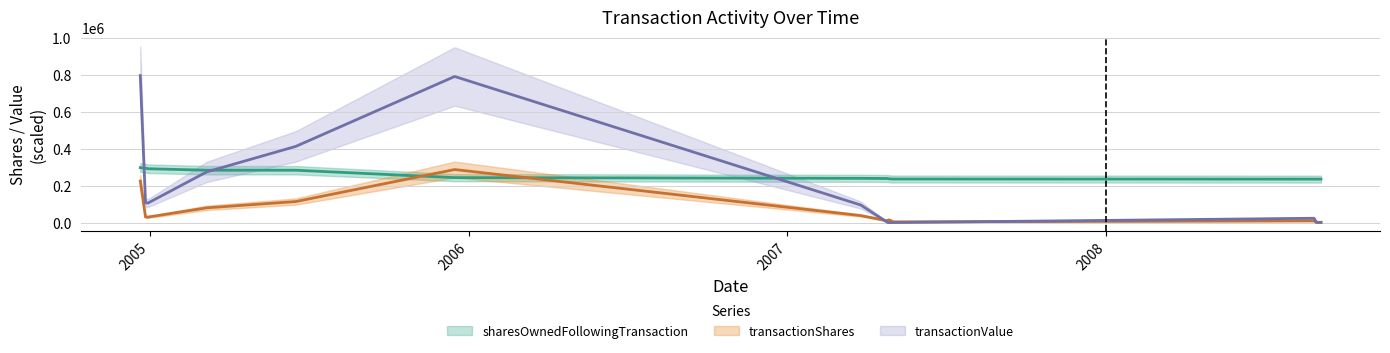

How many intersections are there between transactionShares and transactionValue?

2